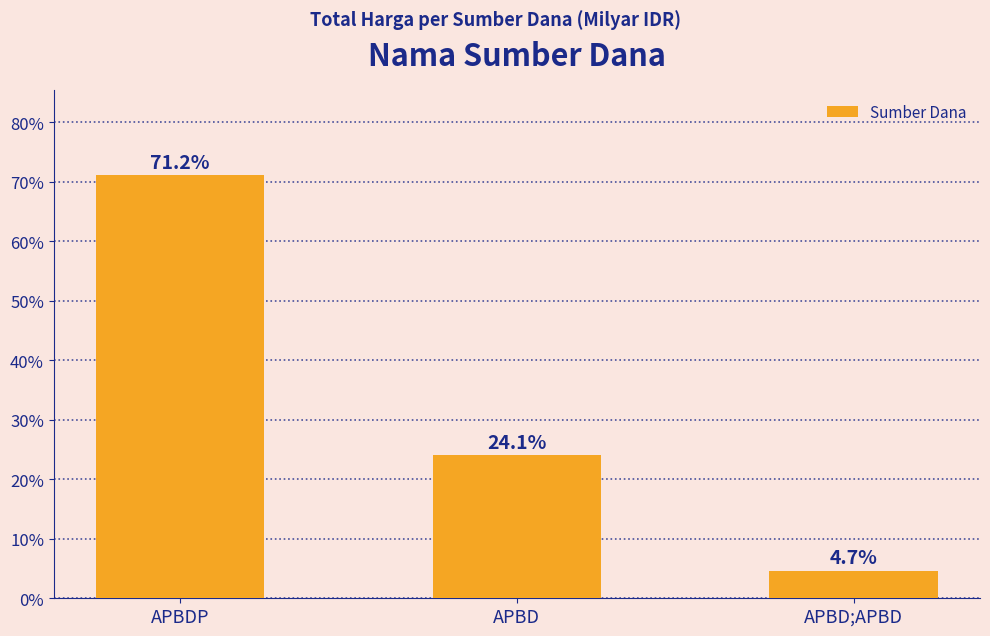

List the labels in order of value, largest first.

APBDP, APBD, APBD;APBD